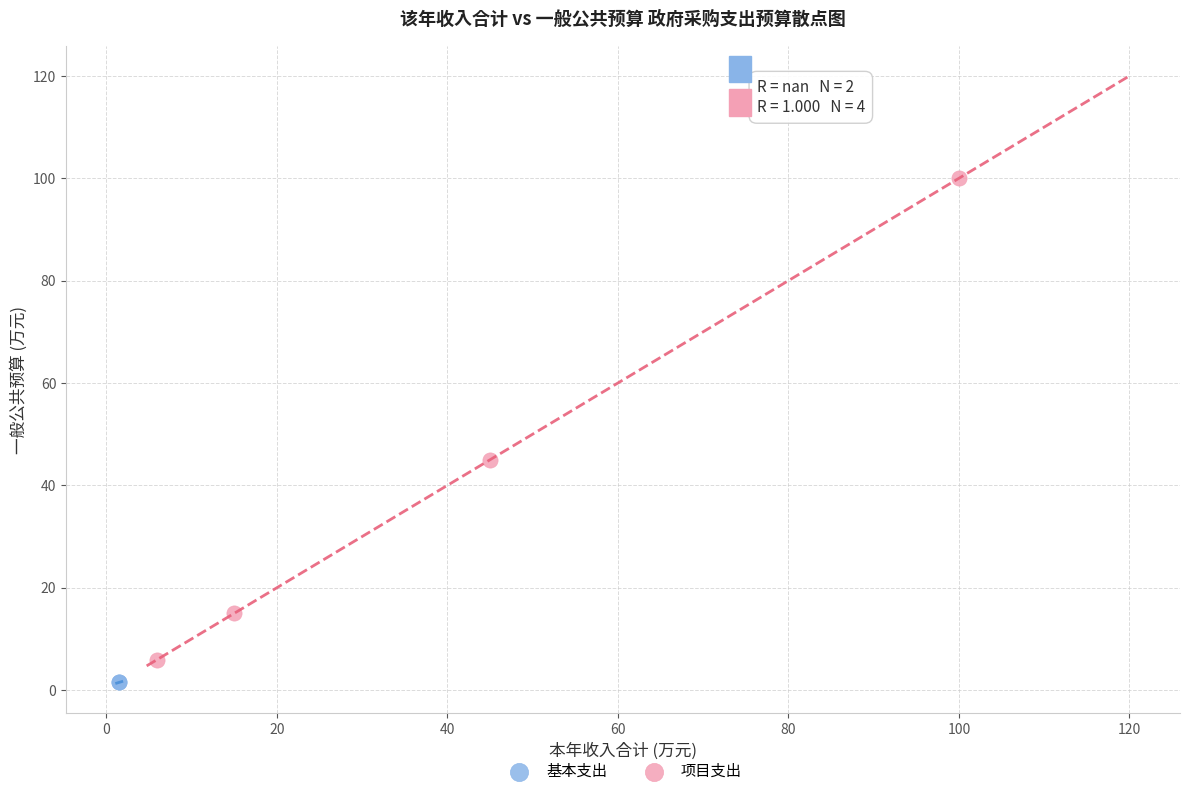

What are all the series names shown in the legend?

基本支出, 项目支出